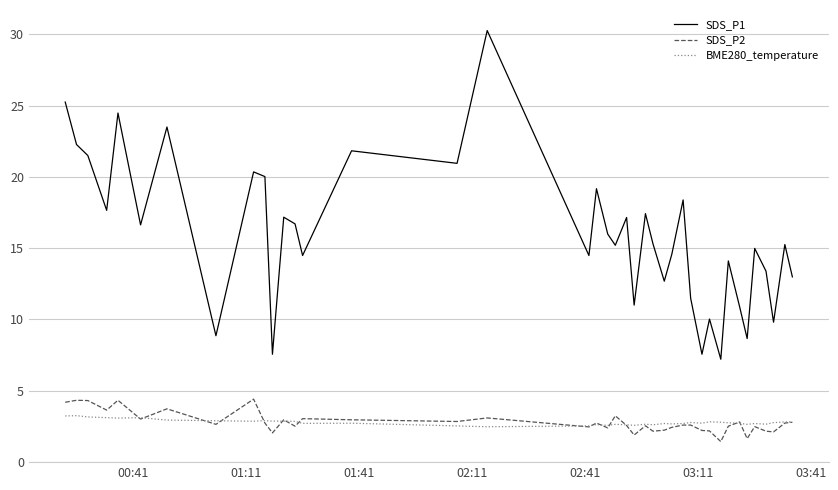

Does the chart display data point markers on the line(s)?

No